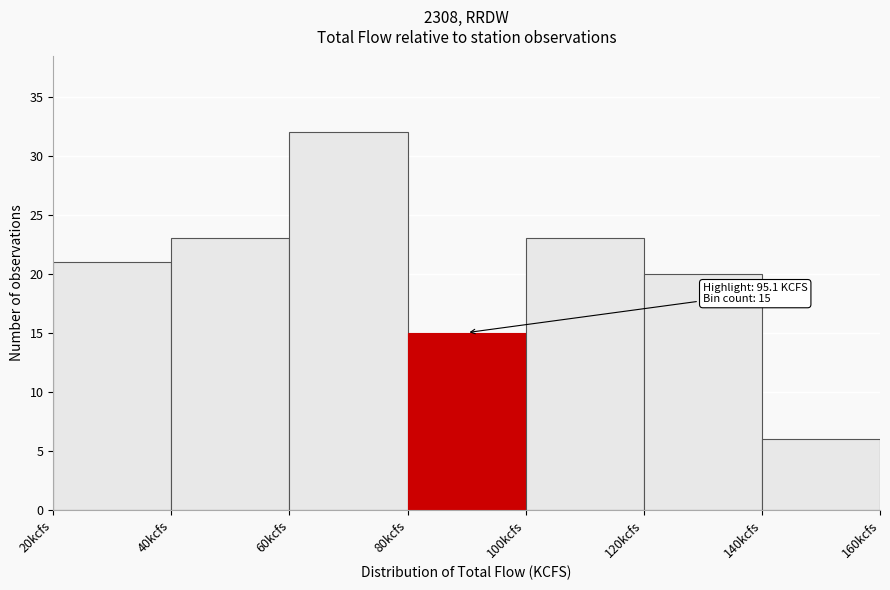

Which range on the x-axis has the tallest bar?

60 to 80